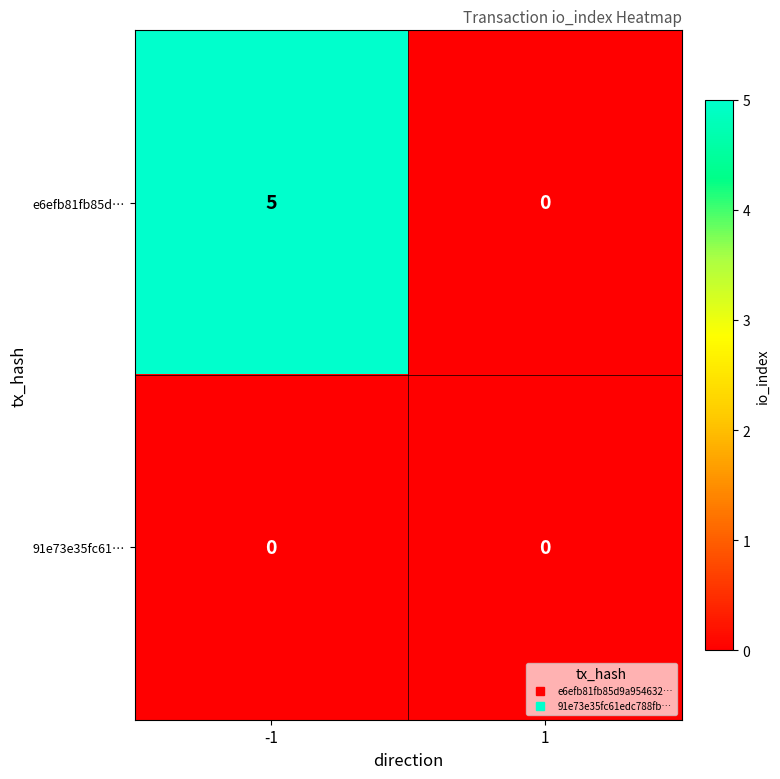

Is it true that e6efb81fb85d… equals 0 at 1?

True